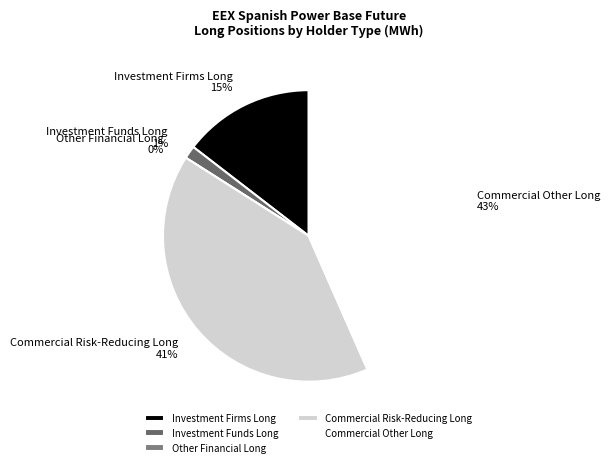

How many slices are in this pie chart?

5